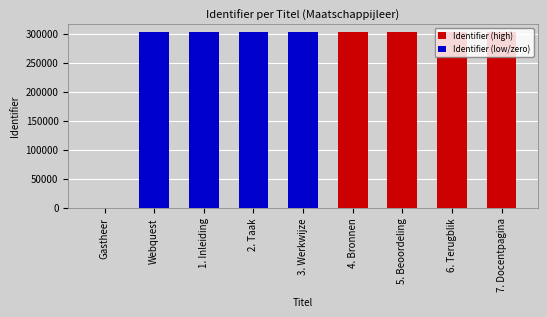

What is the difference between the values at 3. Werkwijze and 1. Inleiding?

5